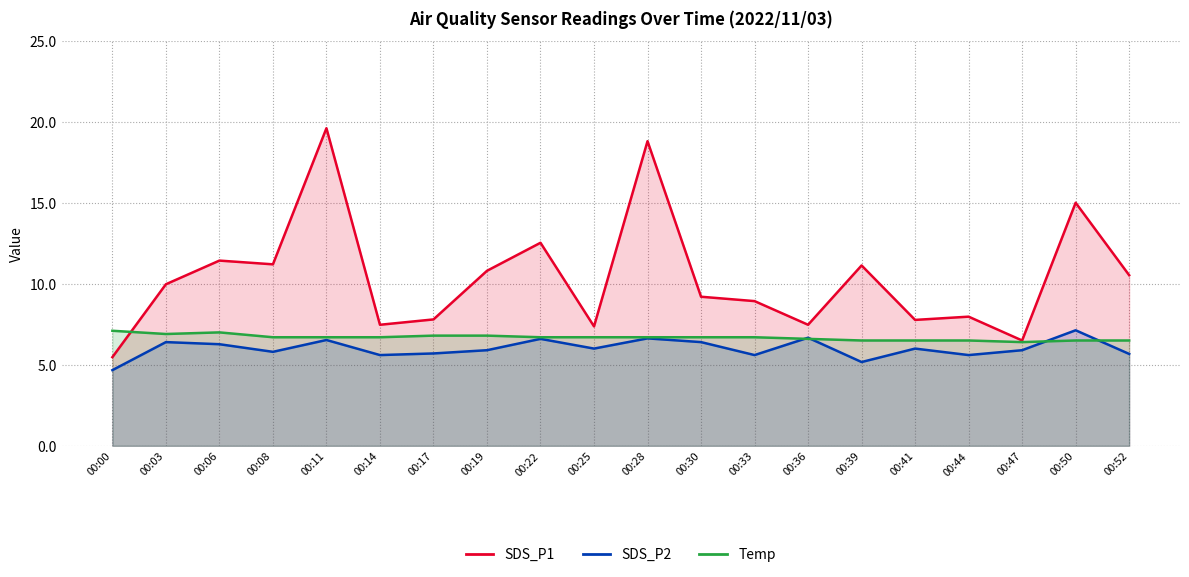

Count the Temp values in the range 6 to 7.

19